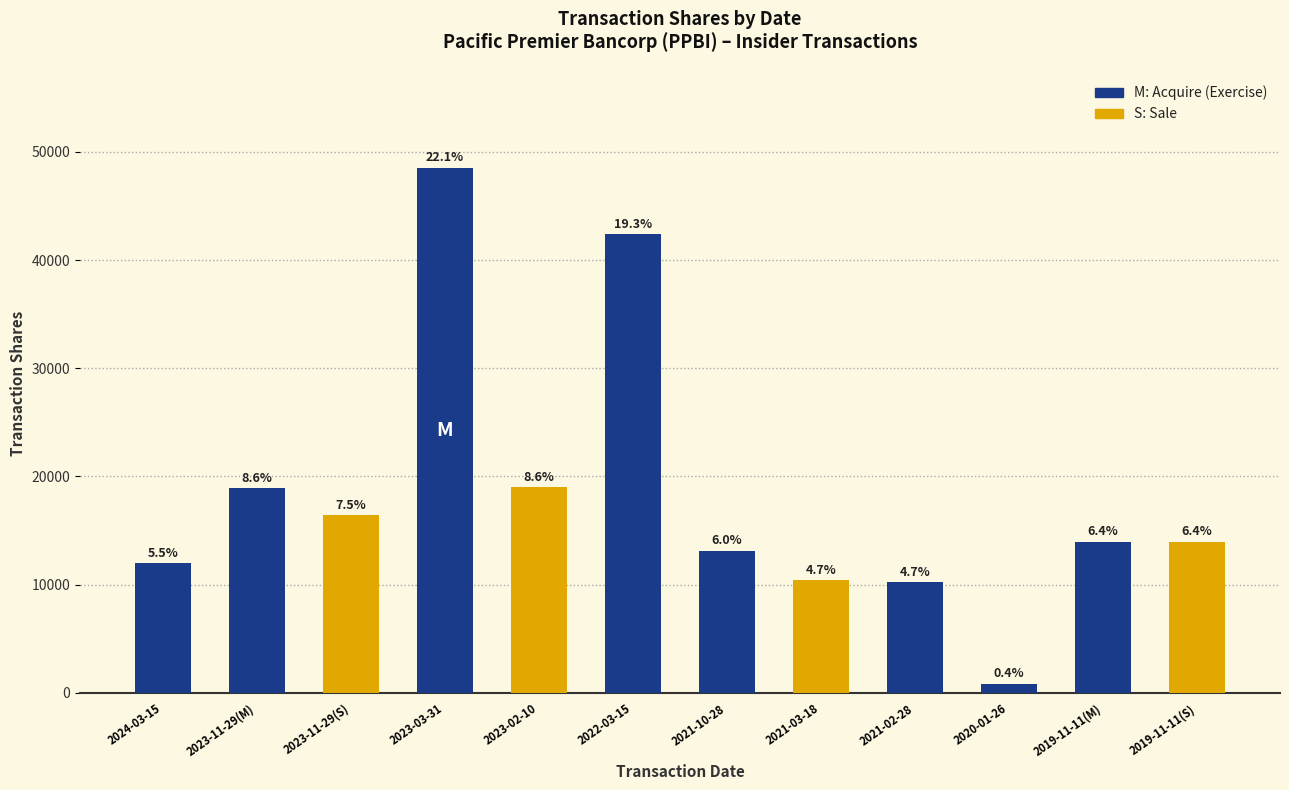

Does the chart contain stacked bars?

No